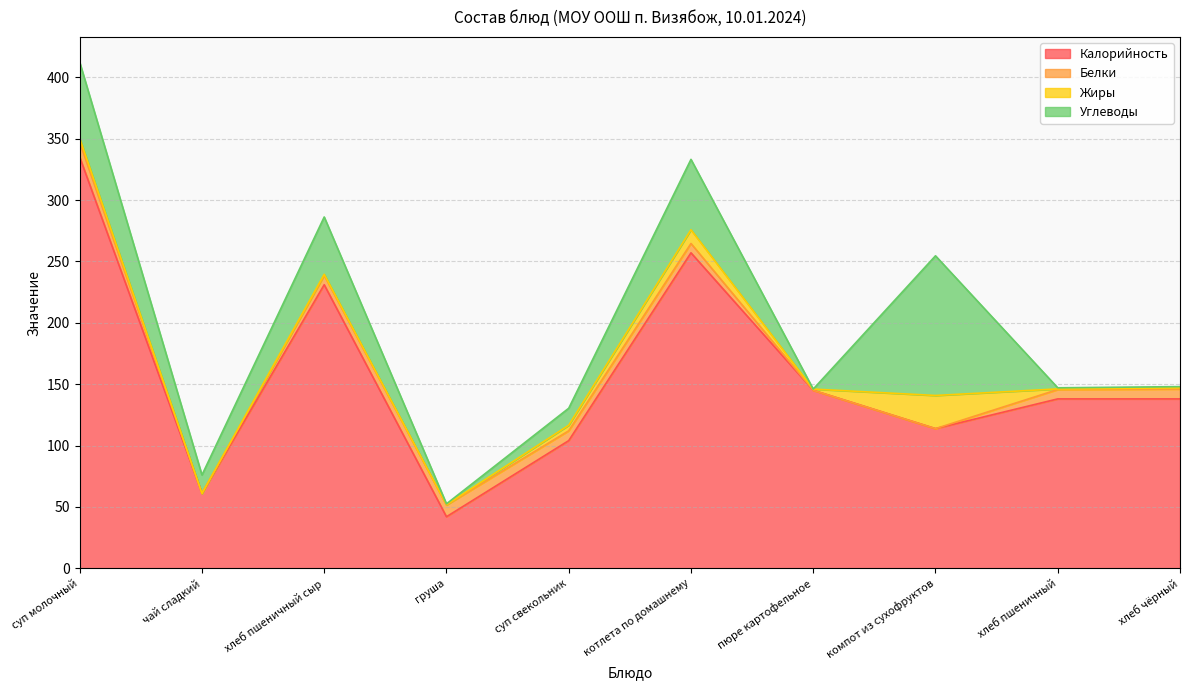

True or false: Калорийность and Углеводы intersect in this chart.

False